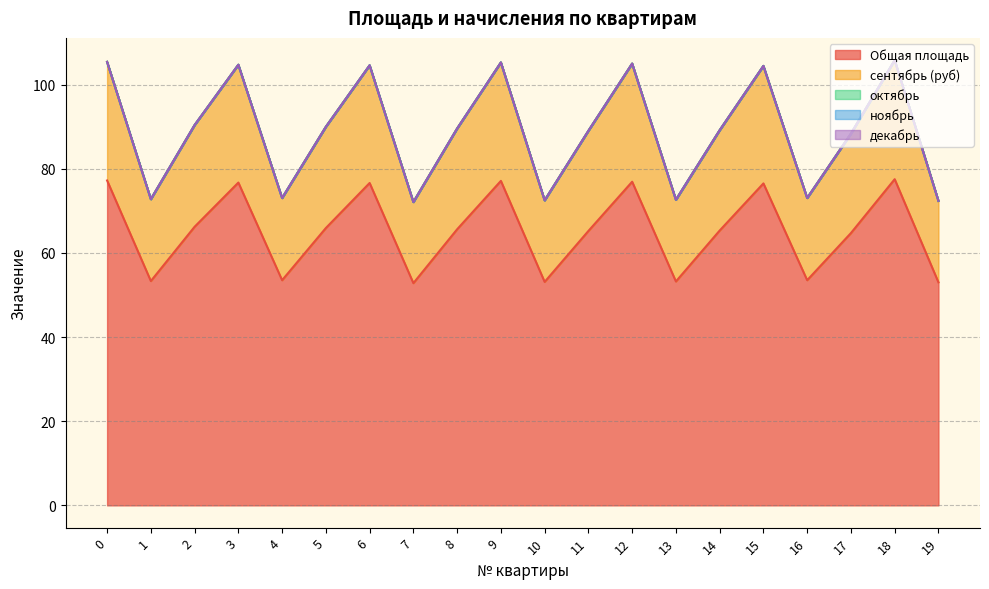

The value of сентябрь (руб) at 19 is 34.6. True or false?

False